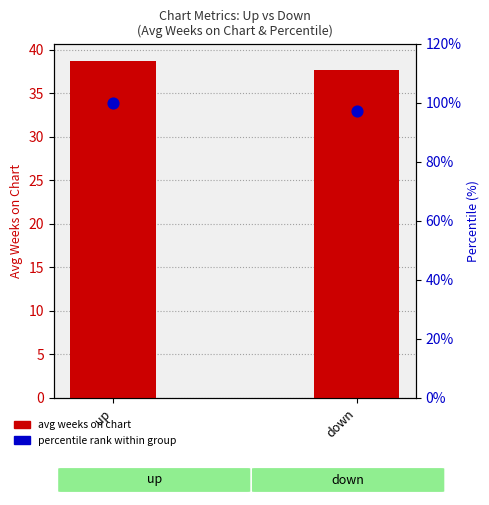

Which series contains the highest Y value?

percentile rank within group